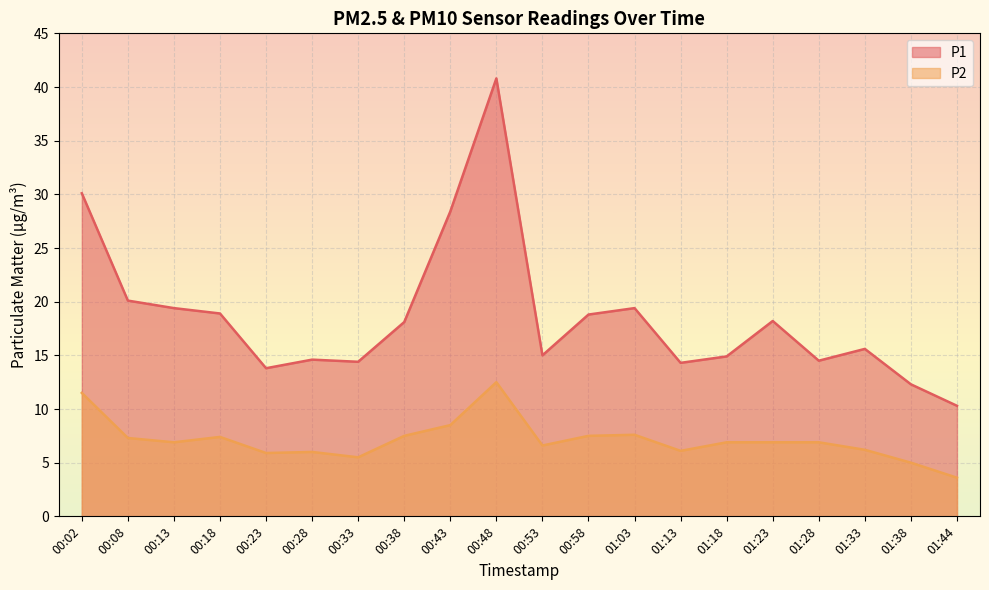

Which label corresponds to the largest value in the chart?

00:48